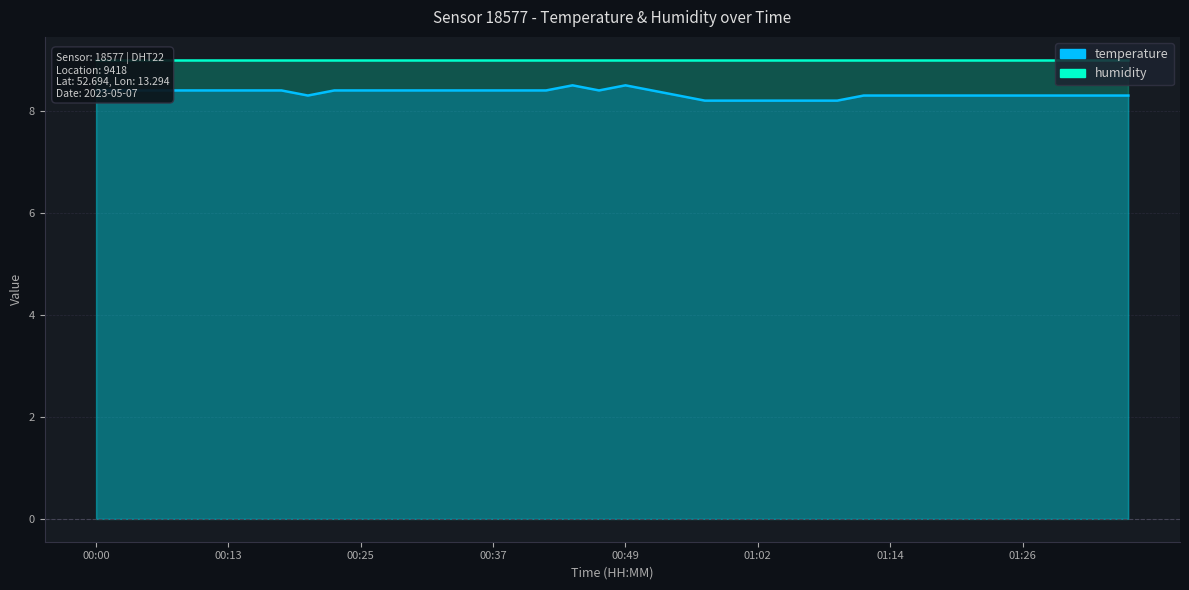

List the labels in order of value, largest first.

00:44, 00:49, 00:00, 00:03, 00:05, 00:08, 00:10, 00:13, 00:15, 00:17, 00:22, 00:25, 00:27, 00:30, 00:32, 00:35, 00:37, 00:39, 00:42, 00:47, 00:52, 00:20, 00:54, 01:11, 01:14, 01:16, 01:19, 01:21, 01:24, 01:26, 01:29, 01:31, 01:34, 01:36, 00:57, 00:59, 01:02, 01:04, 01:06, 01:09